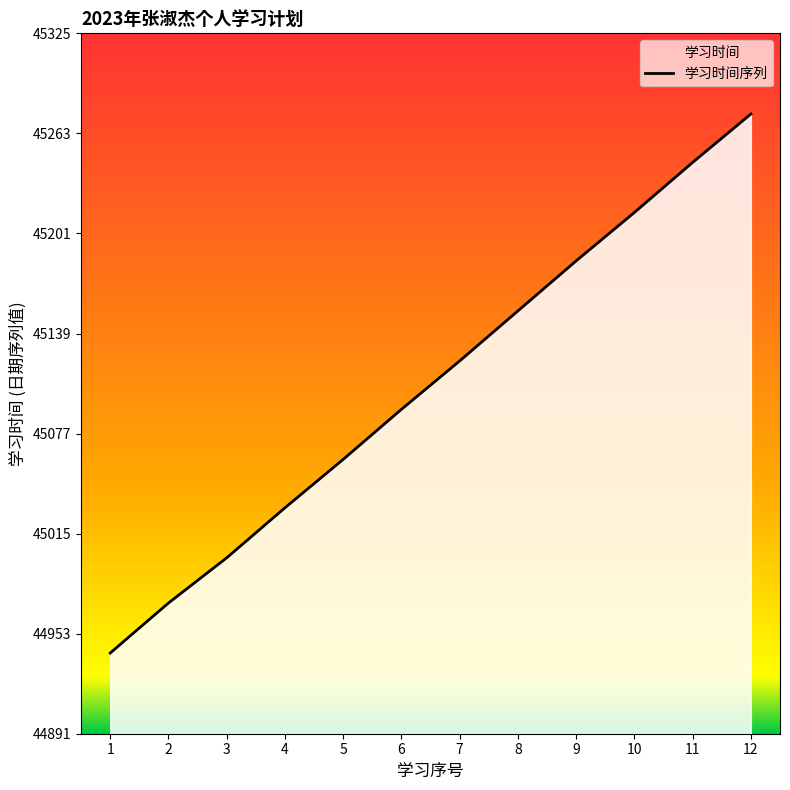

What is the smallest value displayed?

44941